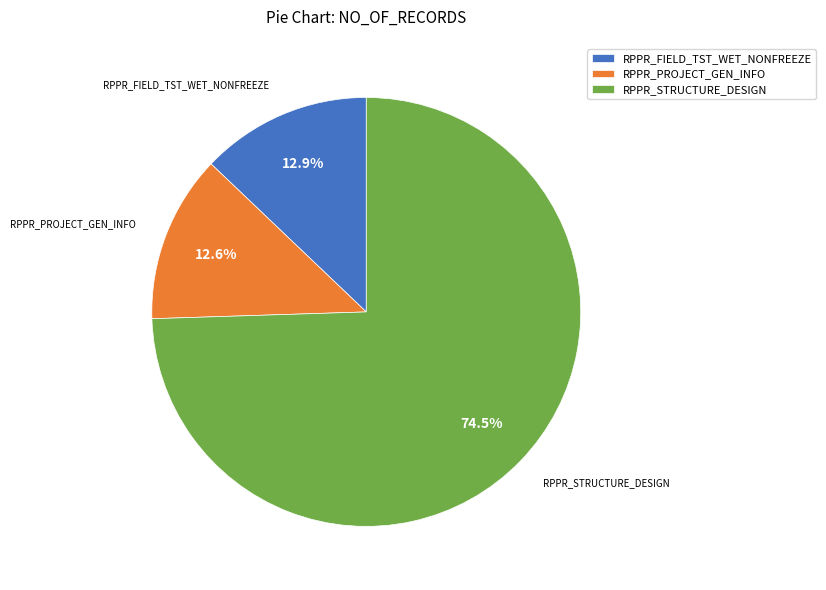

What percentage is the RPPR_FIELD_TST_WET_NONFREEZE slice, to the nearest percent?

13%